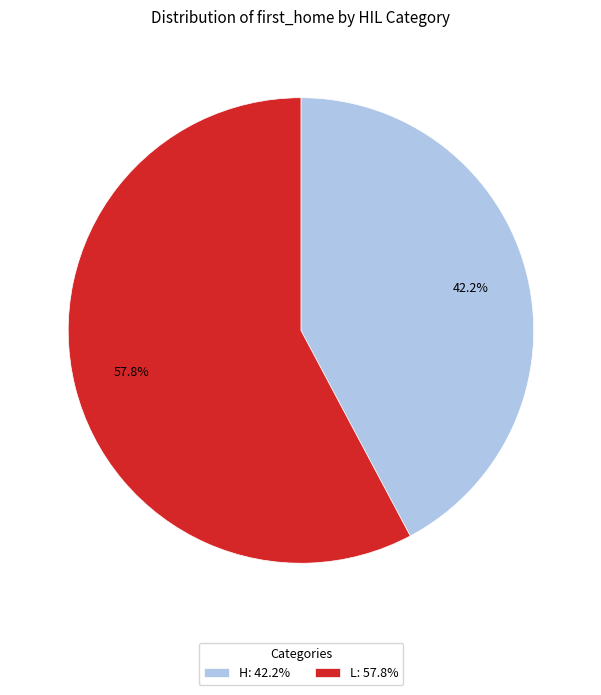

Rank the categories by value from highest to lowest.

L: 57.8%, H: 42.2%